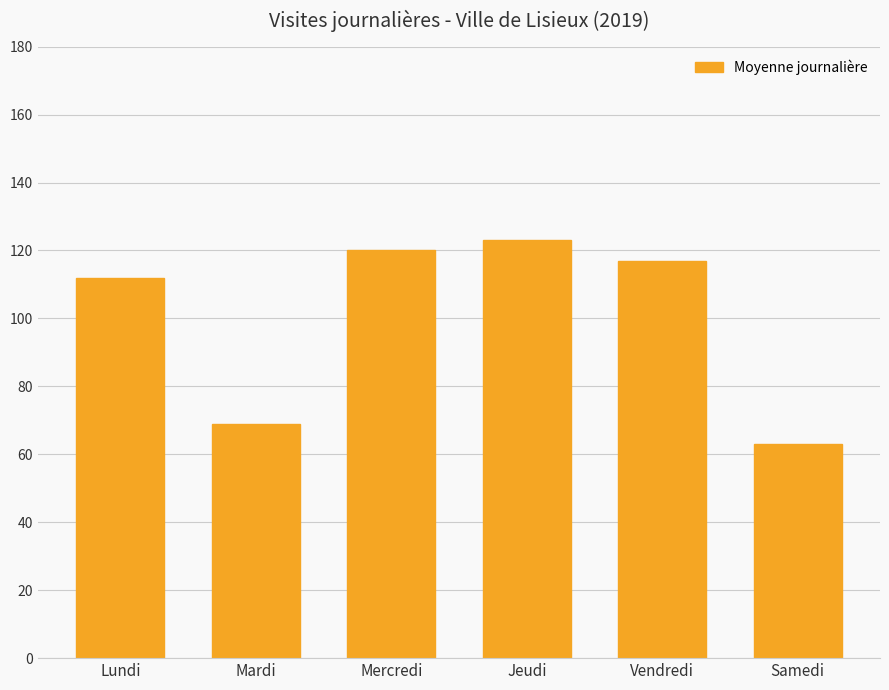

Where does the data first go above 117?

Mercredi